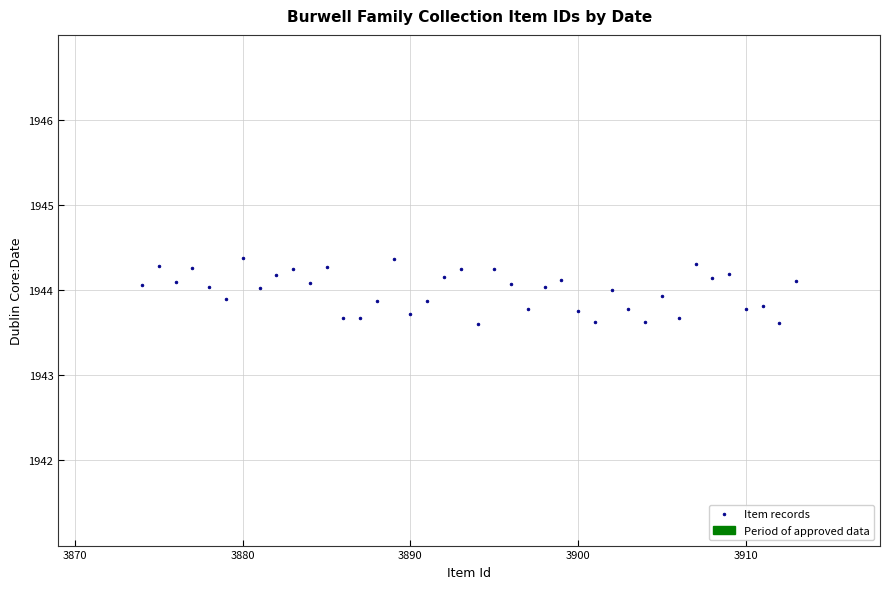

What is the range of X values (max minus min)?

39.0